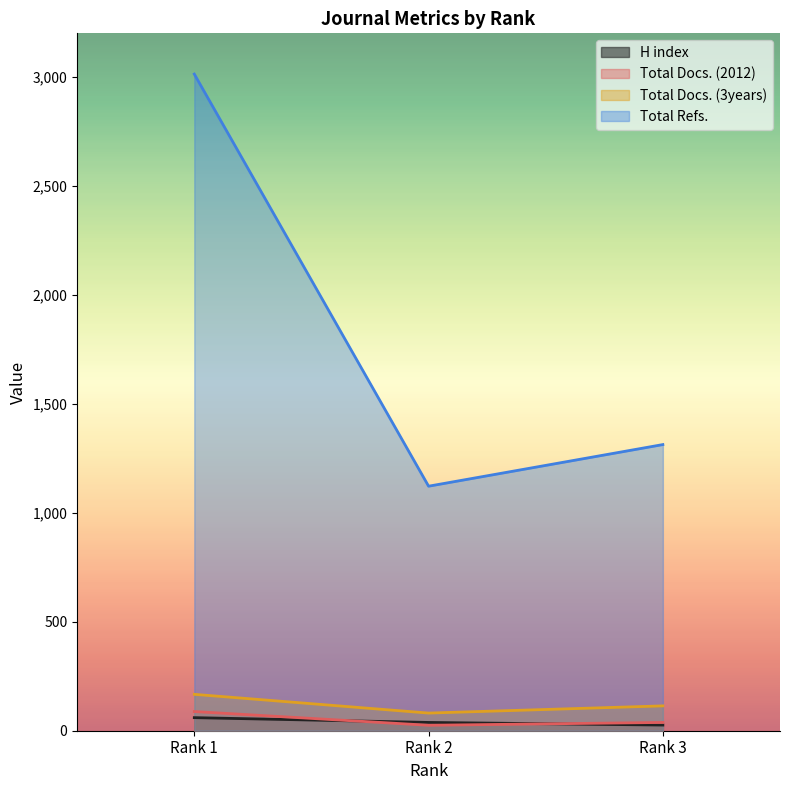

Is the value of H index at Rank 3 greater than the value of Total Docs. (3years) at Rank 3?

No